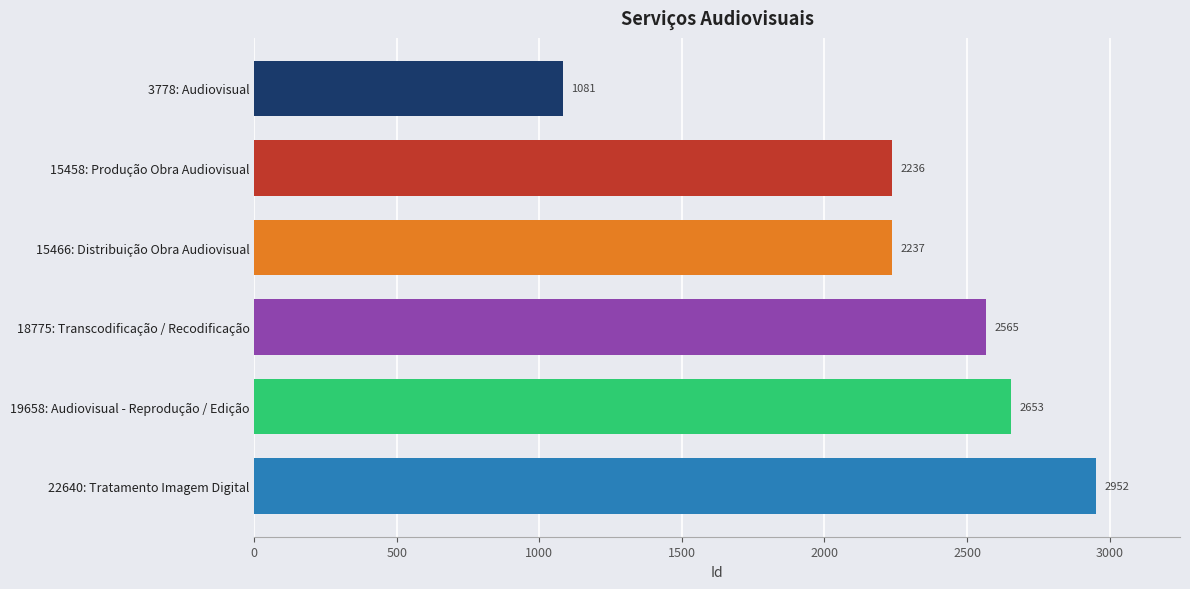

What is the difference between the second highest and minimum values?

1572